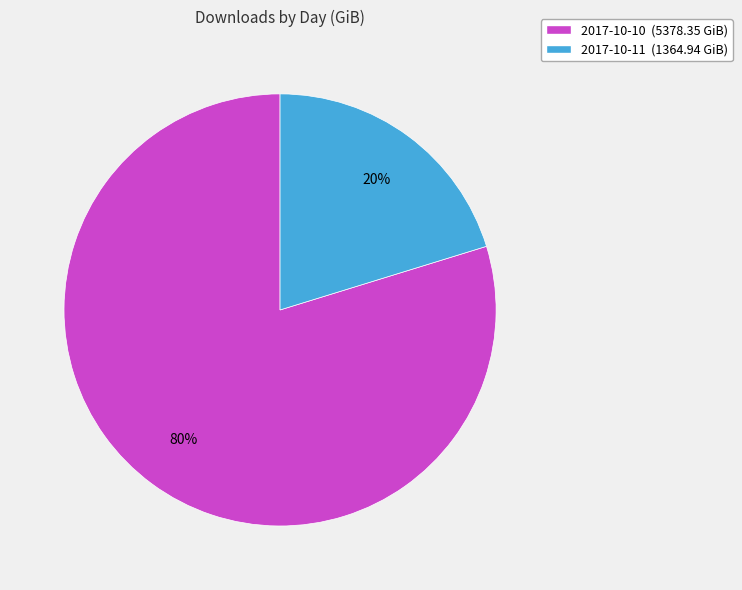

Which category has the smallest portion of the pie?

2017-10-11